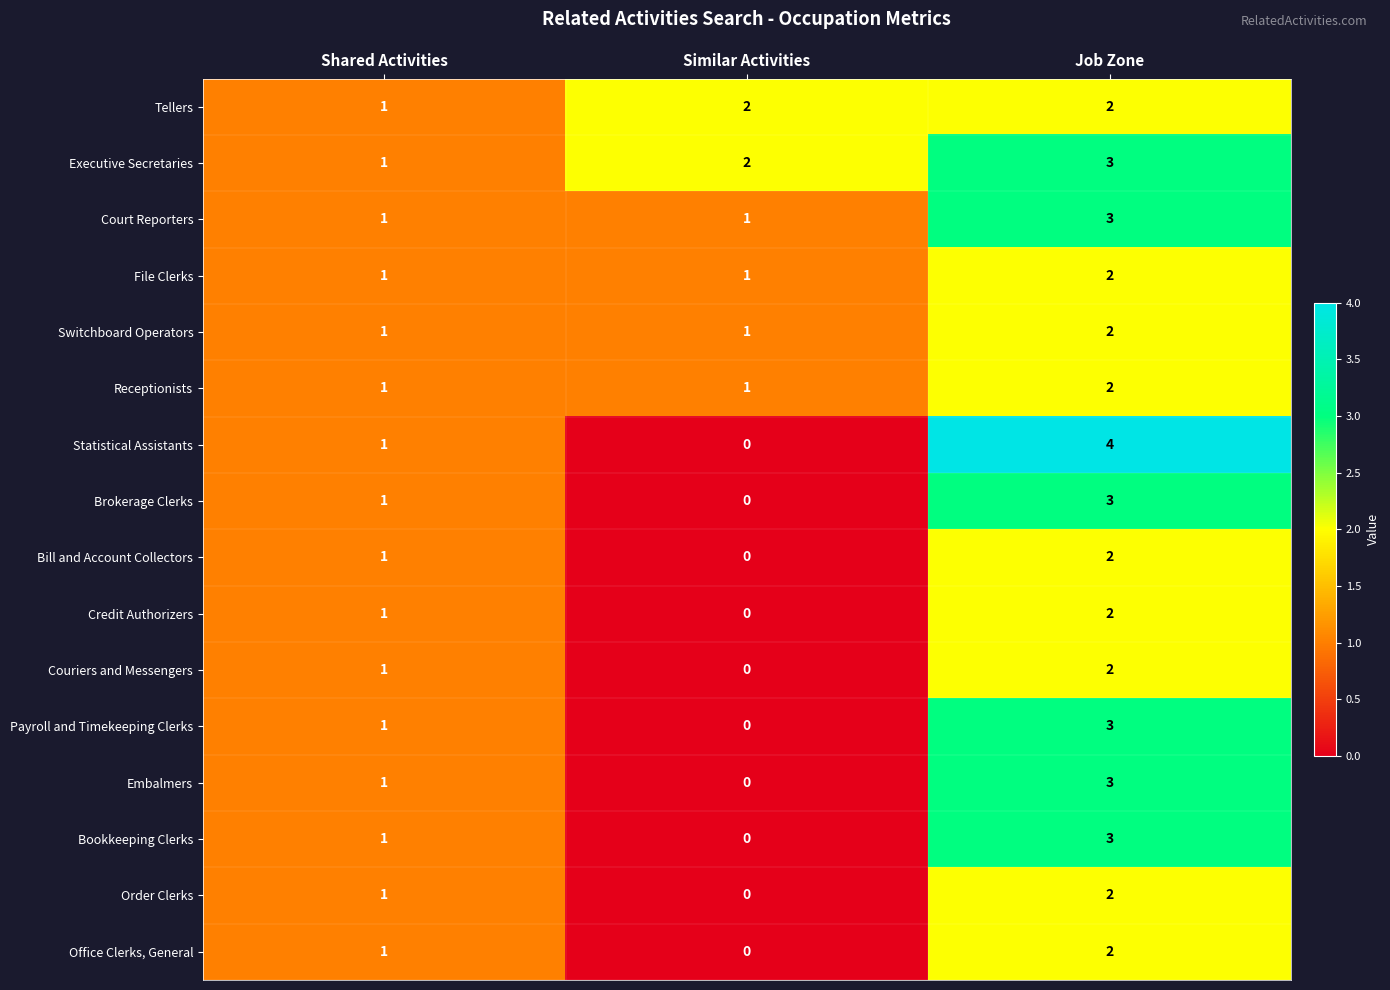

The value of Bill and Account Collectors at Job Zone is 1. True or false?

False